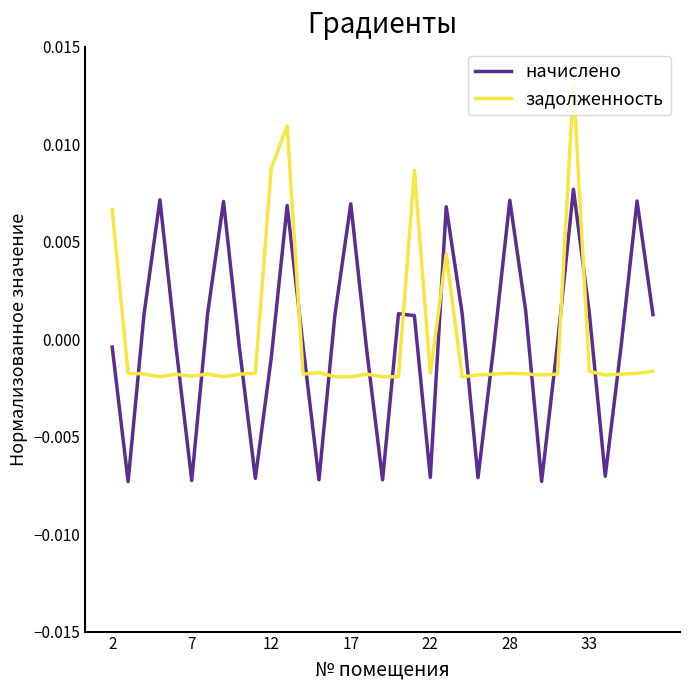

List the series in order of their peak value, lowest first.

начислено, задолженность